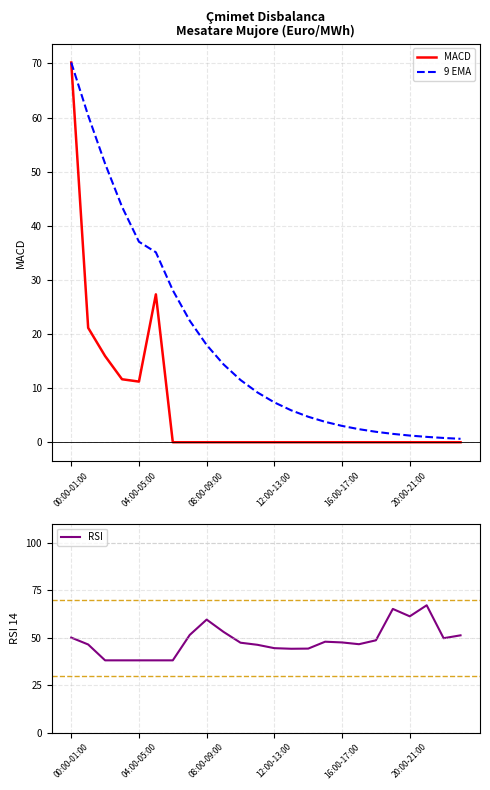

What is the sum of all MACD values?

157.4